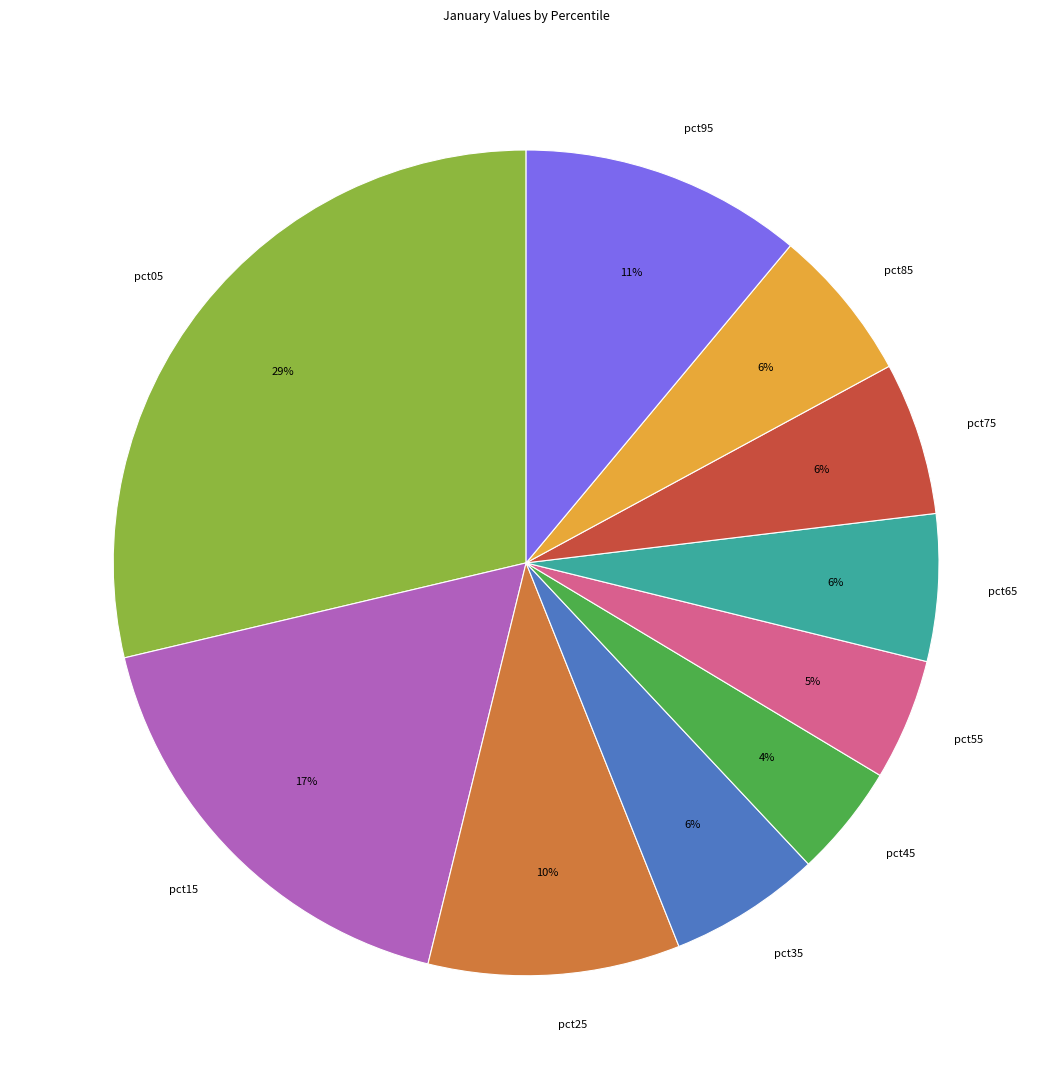

Is there any slice that represents more than half of the pie?

No